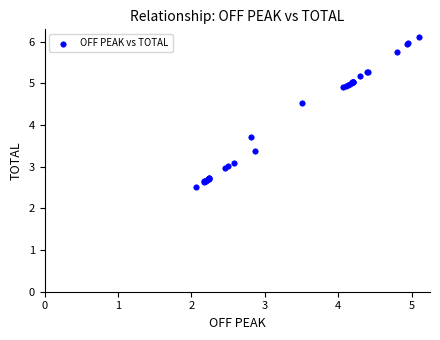

What Y value in the scatter plot is closest to 4?

3.7